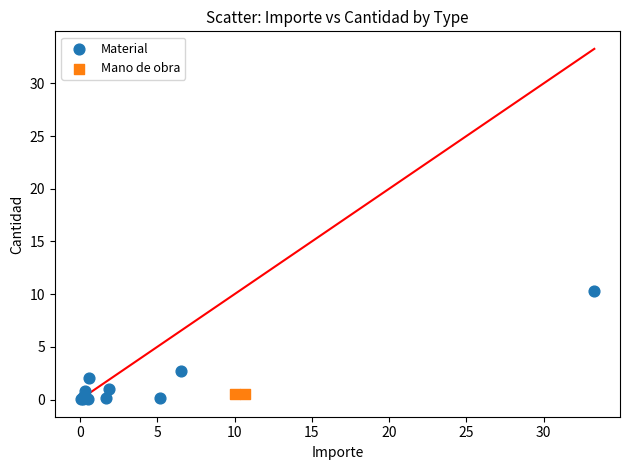

What are all the series names shown in the legend?

Material, Mano de obra